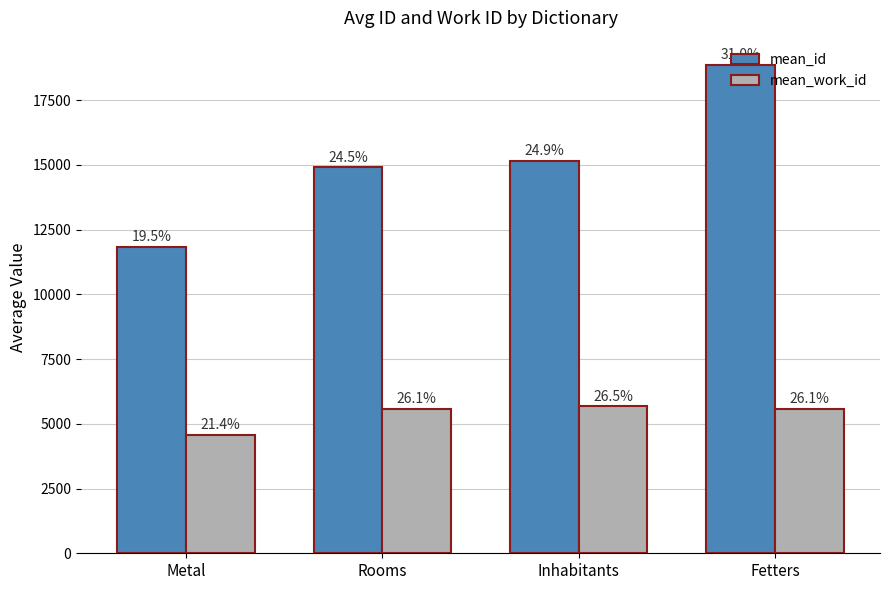

At which category is the sum across all series the highest?

Fetters